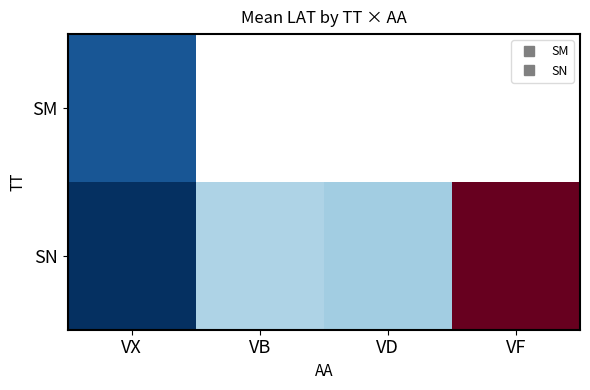

What is the minimum value for SN?

15.2